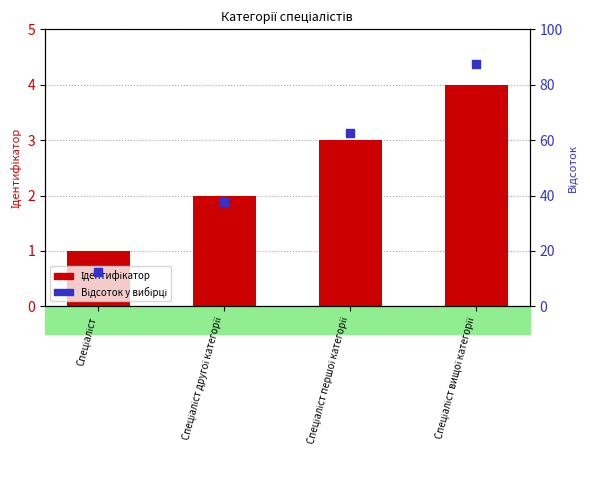

Which series contains the lowest Y value?

Ідентифікатор